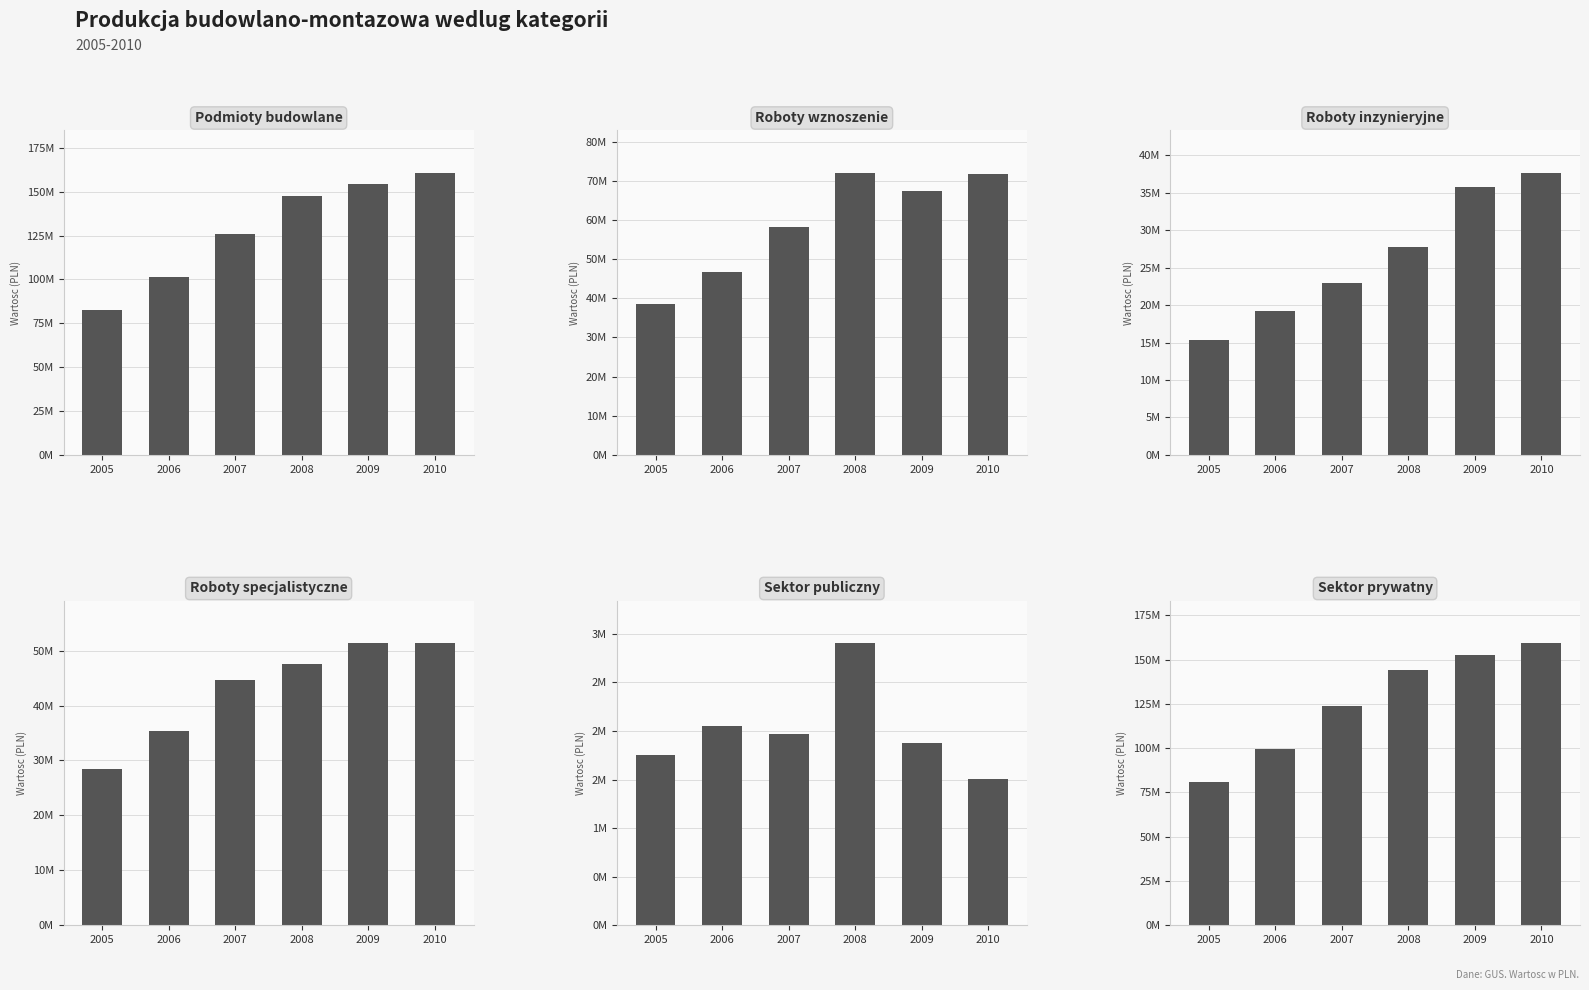

How many values in the Roboty inzynieryjne series are below 27747441?

3